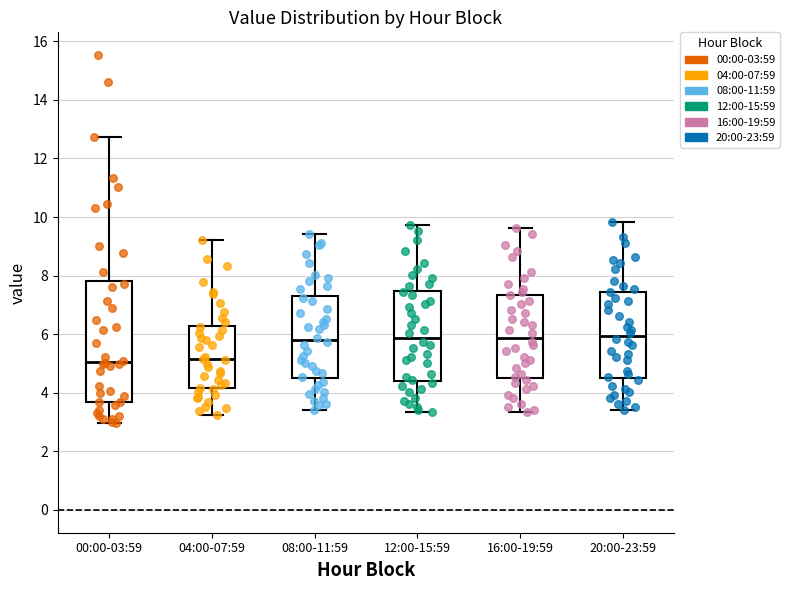

Reading left to right, transcribe this box plot: for each box, give where its median line is, the range the box spans, and where its two whiskers end, as read against the y-axis. The values are not printed on the chart, so give them approximately, as read against the axis.

00:00-03:59: median 5.0, box 3.6 to 7.8, whiskers 3.0 to 12.8
04:00-07:59: median 5.2, box 4.2 to 6.2, whiskers 3.2 to 9.2
08:00-11:59: median 5.8, box 4.4 to 7.4, whiskers 3.4 to 9.4
12:00-15:59: median 5.8, box 4.4 to 7.4, whiskers 3.4 to 9.8
16:00-19:59: median 5.8, box 4.6 to 7.4, whiskers 3.4 to 9.6
20:00-23:59: median 6.0, box 4.6 to 7.4, whiskers 3.4 to 9.8